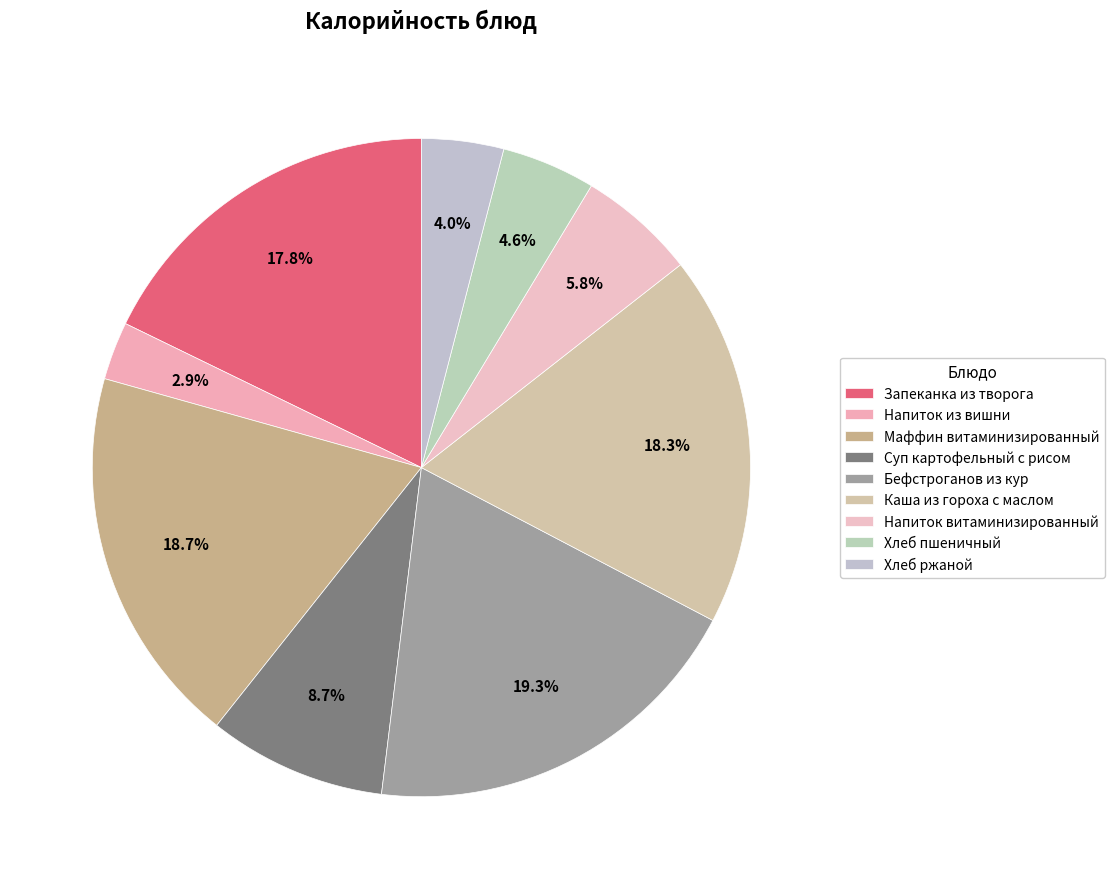

How many segments does this pie chart have?

9